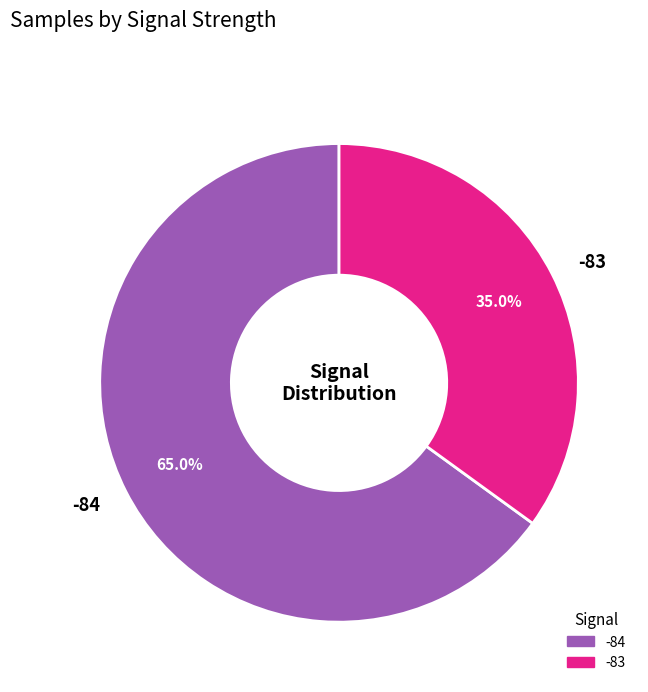

What portion of the pie excludes -83?

65.0%